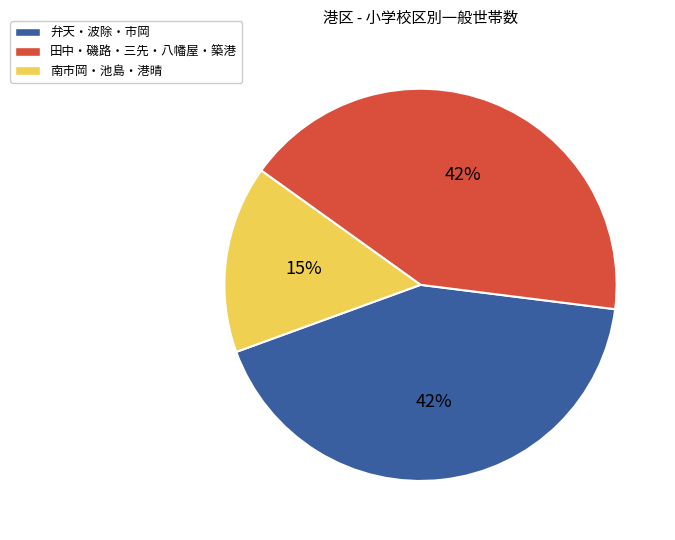

Count the number of slices in the pie.

3